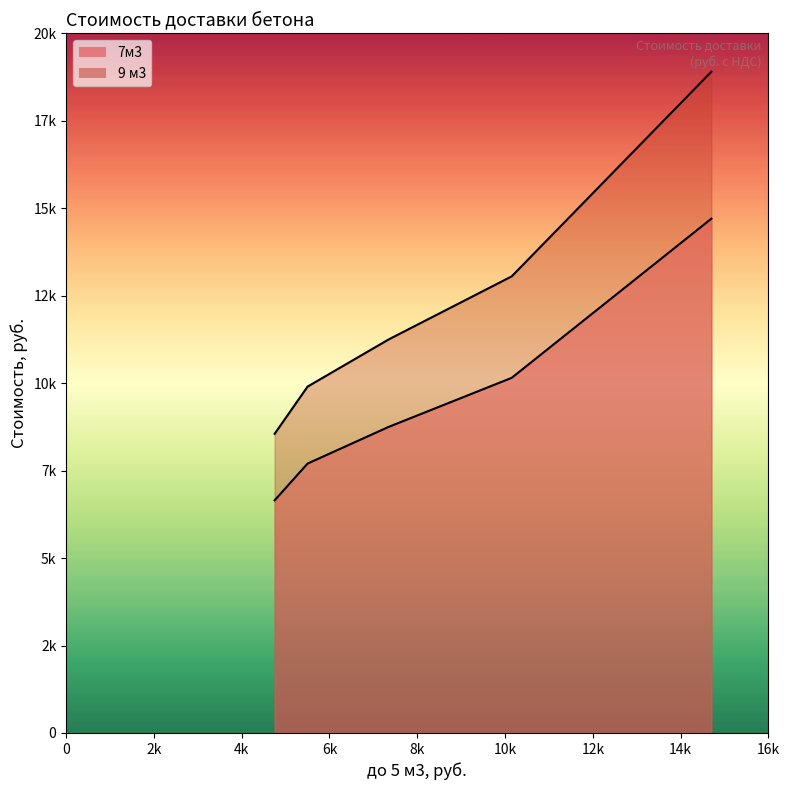

True or false: 9 м3 and 7м3 cross at least once.

False